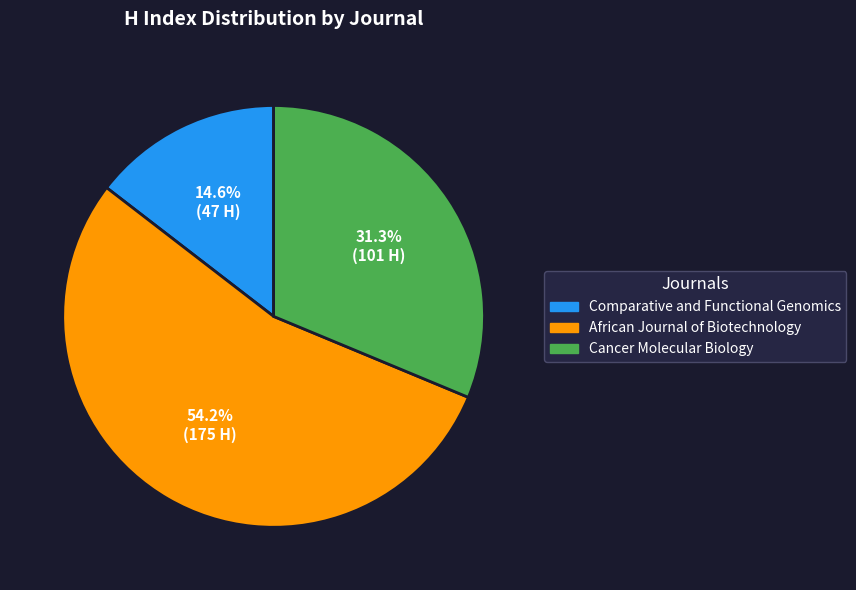

The African Journal of Biotechnology slice represents 54% of the pie. True or false?

True